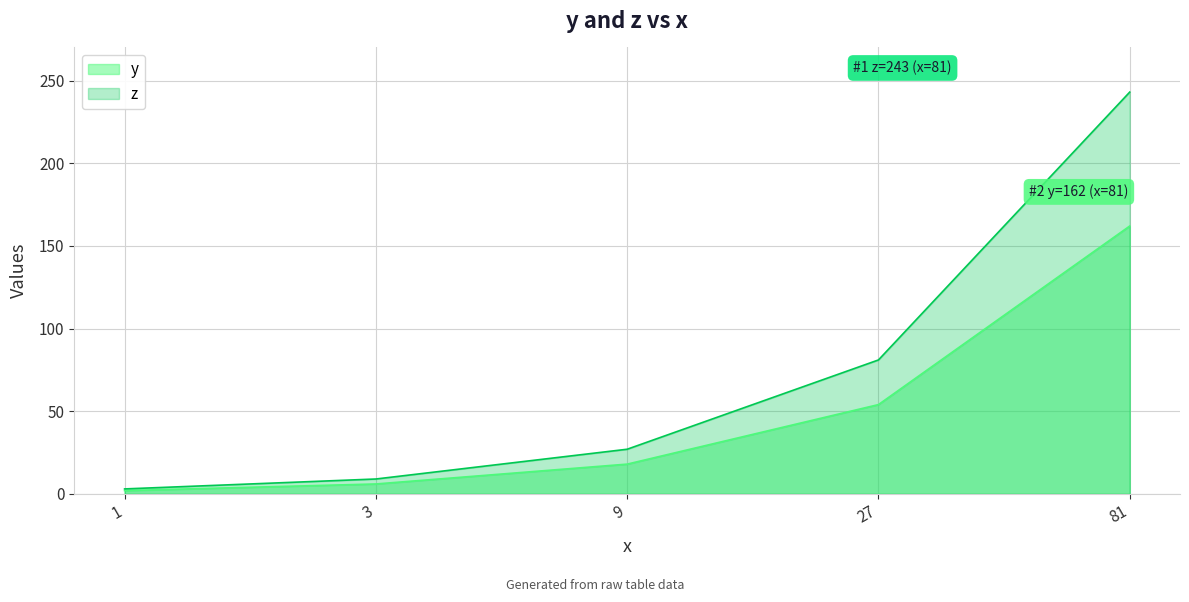

Rank the series at 1 from lowest to highest value.

y, z